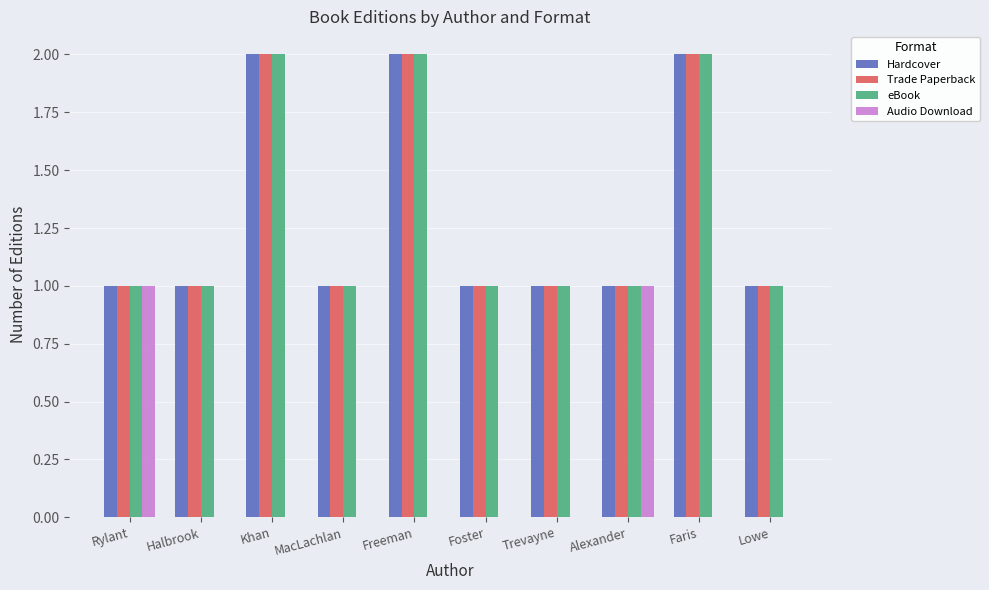

What is the sum of all Hardcover values?

13